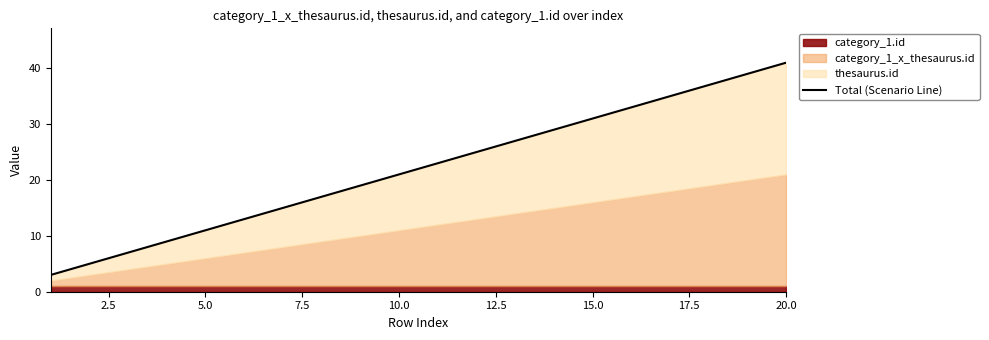

Count the number of categories in the chart.

20